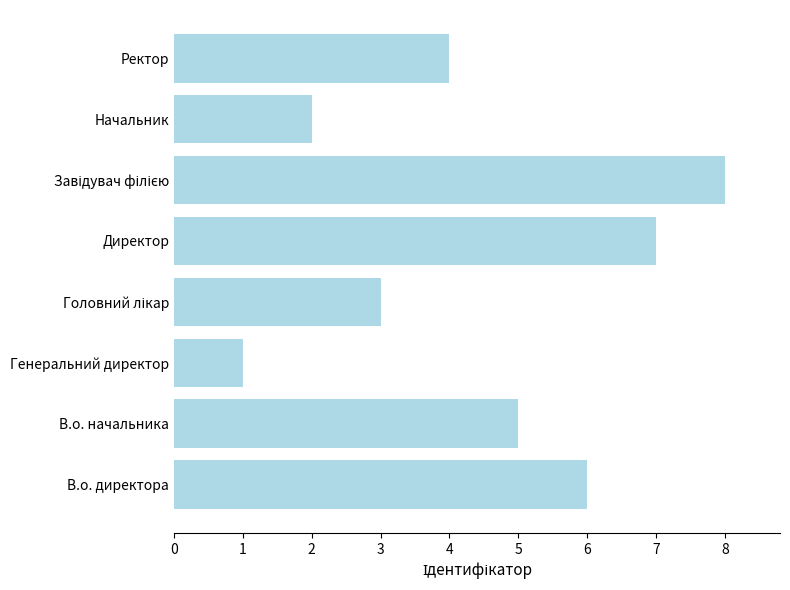

The chart shows a value of 1 at Начальник. True or false?

False